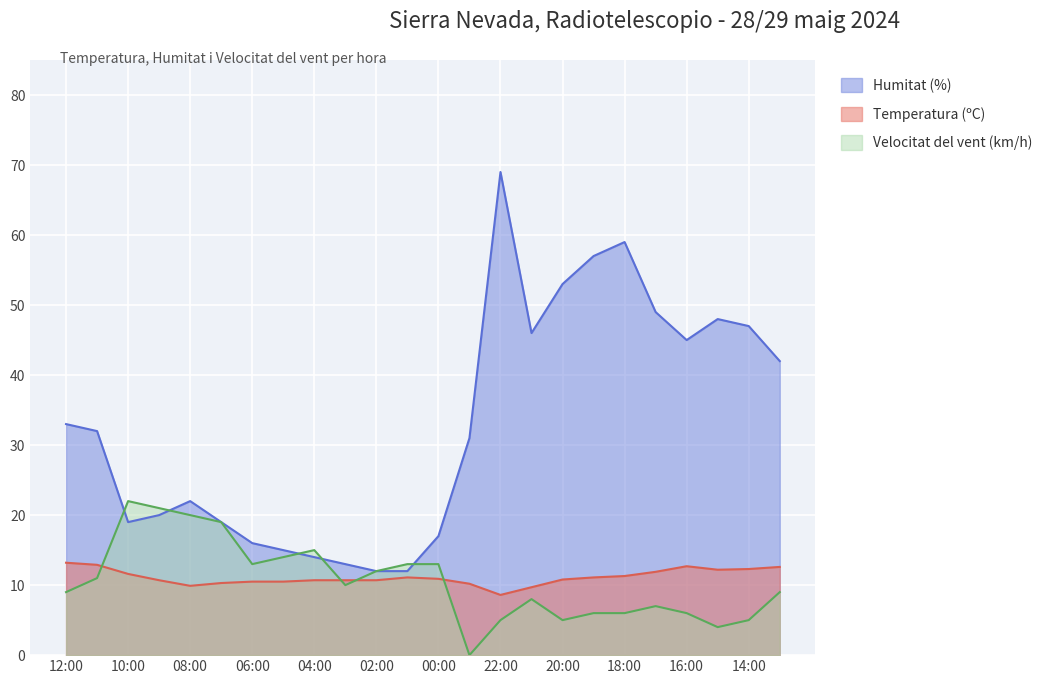

True or false: Velocitat del vent (km/h) has more than 0 points higher than both neighbors.

True